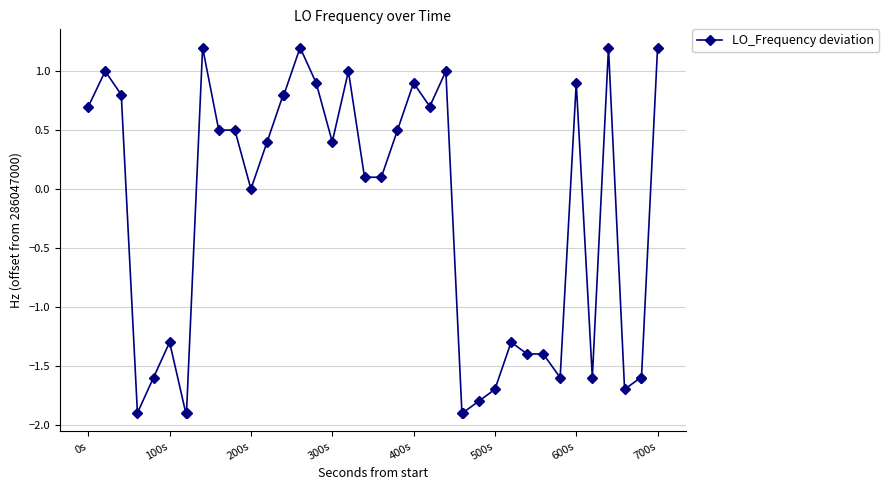

Reading right to left, what are all the values shown in this chart?

1.2	-1.6	-1.6	-1.7	1.2	-1.6	0.9	-1.6	-1.4	-1.4	-1.3	-1.7	-1.8	-1.9	-1.9	1.0	0.7	0.9	0.5	0.1	0.1	1.0	0.4	0.9	1.2	0.8	0.8	0.4	0.0	0.5	0.5	1.2	-1.9	-1.9	-1.3	-1.6	-1.9	0.8	1.0	0.7